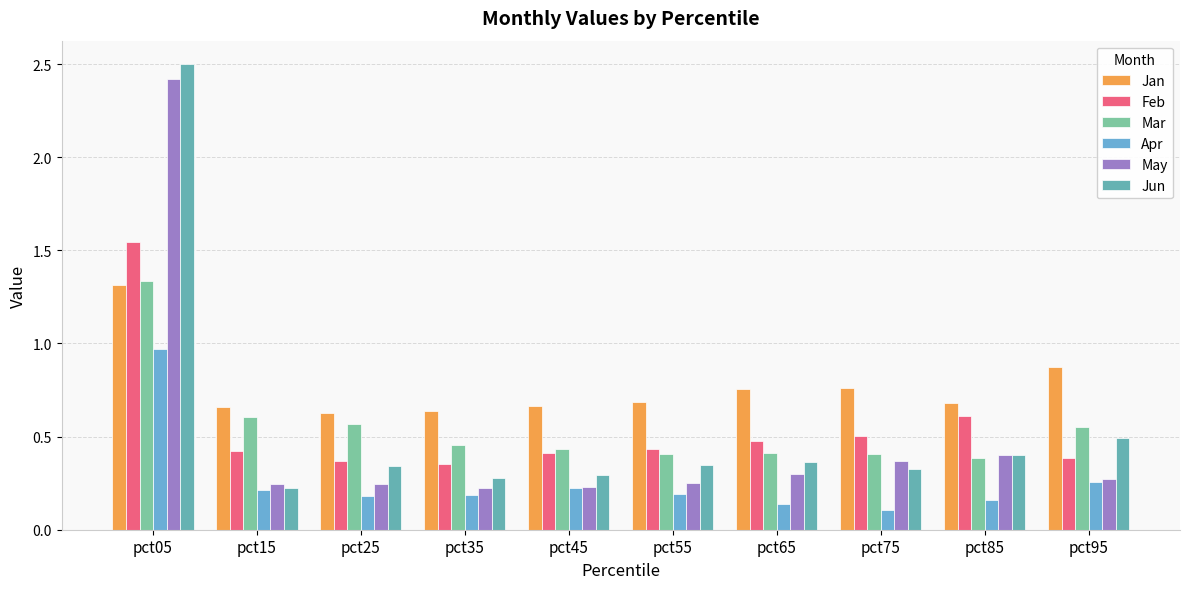

The value of May at pct55 is 0.4. True or false?

False